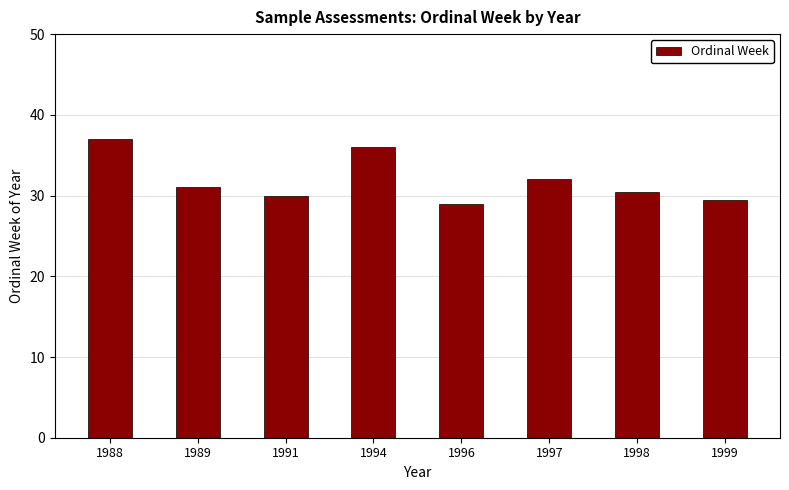

What is the ratio of the value at 1997 to the value at 1999?

1.1